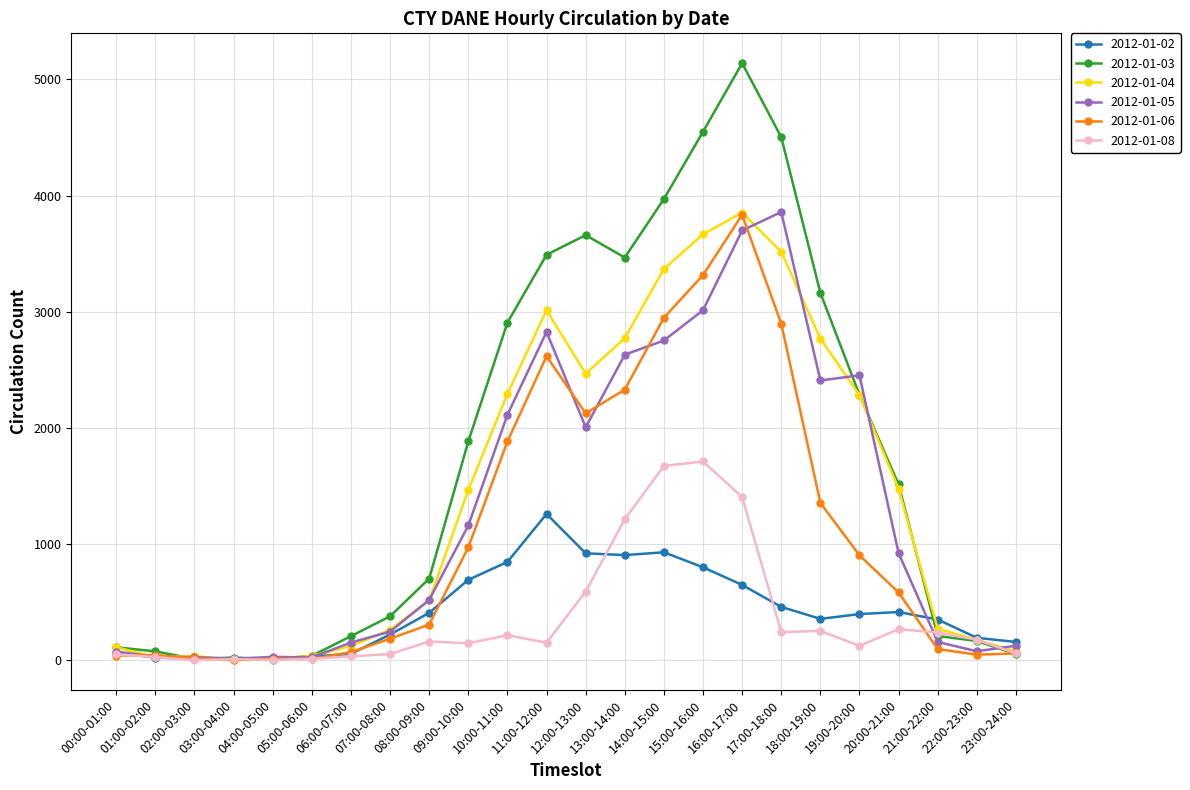

What is the difference between the maximum and second lowest values in the 2012-01-02 series?

1246